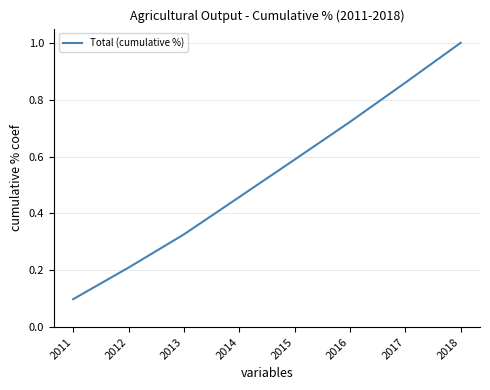

The chart shows a value of 0.1 at 2011. True or false?

True